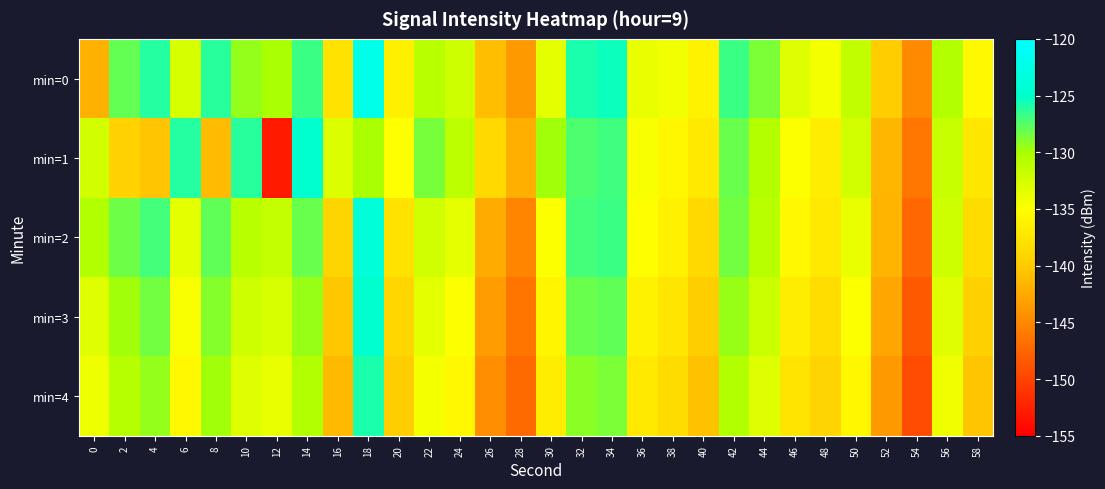

Rank the series by their maximum value, from lowest to highest.

min=4, min=3, min=1, min=2, min=0